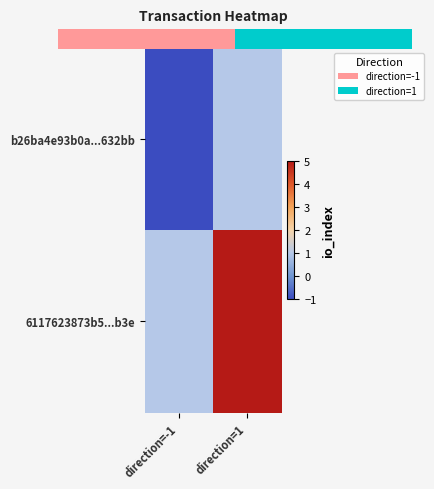

Is it true that 6117623873b5...b3e equals 1 at direction=-1?

True